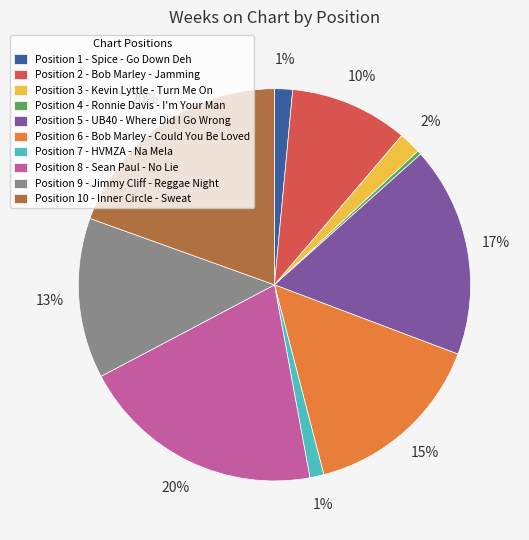

Is the sum of Position 1 - Spice - Go Down Deh and Position 8 - Sean Paul - No Lie greater than half?

No